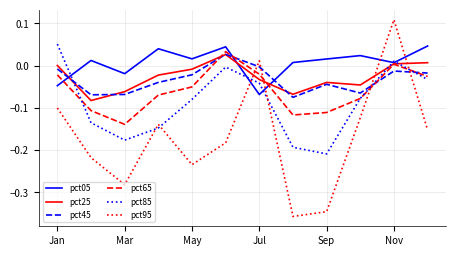

Which series has the largest total across all categories?

pct05